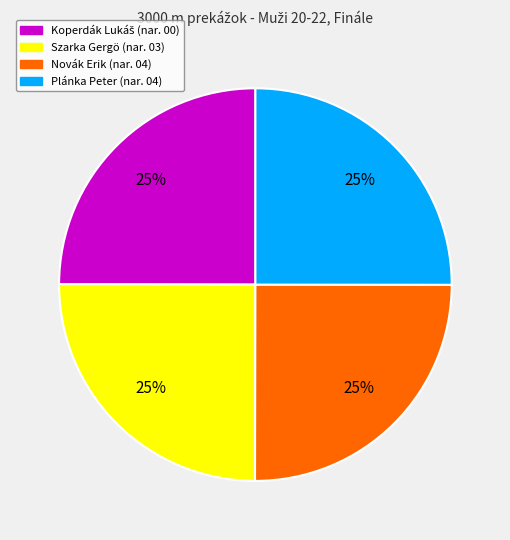

Is it true that Szarka Gergö is 16% of the pie?

False